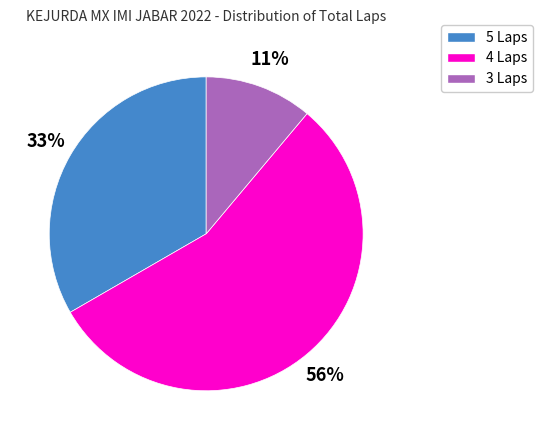

Count the number of slices in the pie.

3